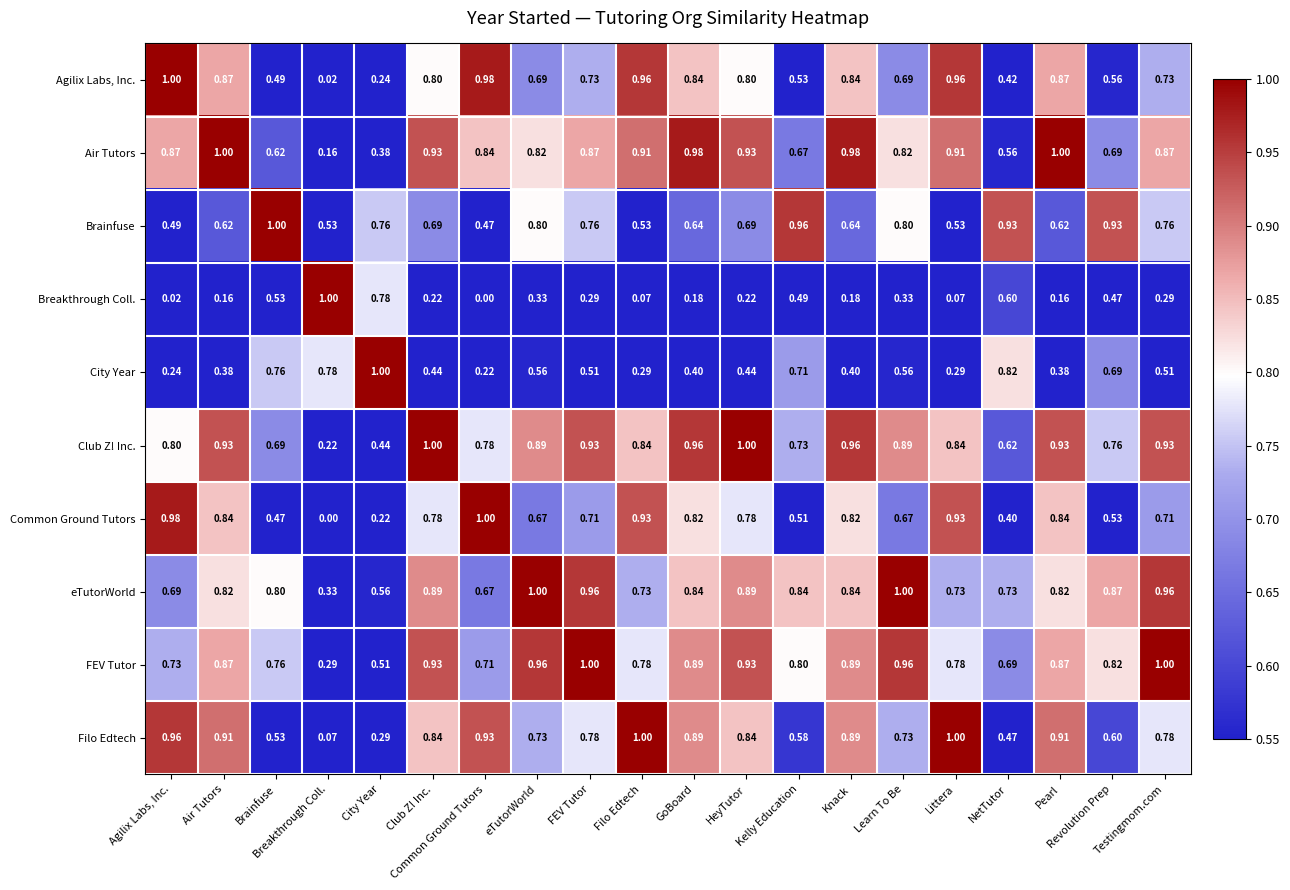

Rank the series at Agilix Labs, Inc. from lowest to highest value.

Breakthrough Coll., City Year, Brainfuse, eTutorWorld, FEV Tutor, Club Z! Inc., Air Tutors, Filo Edtech, Common Ground Tutors, Agilix Labs, Inc.